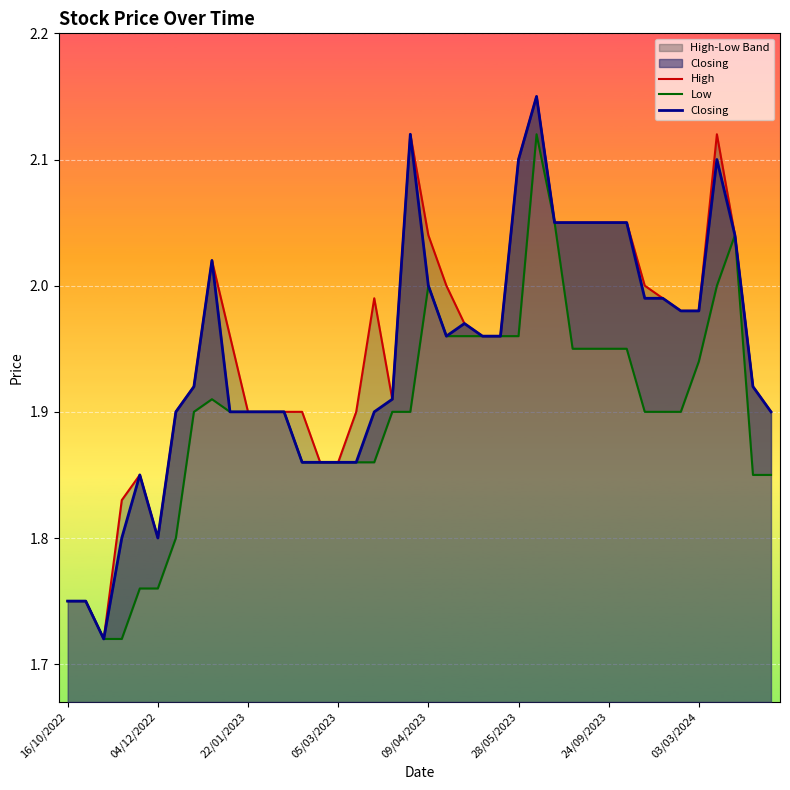

What is the approximate value of High at 03/03/2024?

2.0